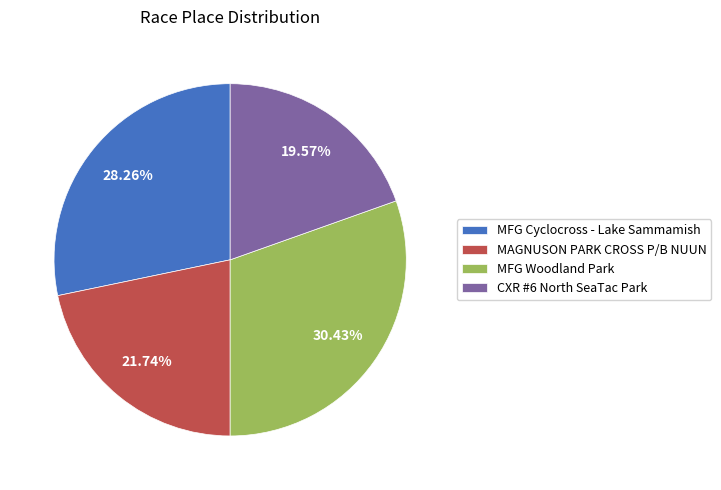

Is there a majority slice in this chart?

No